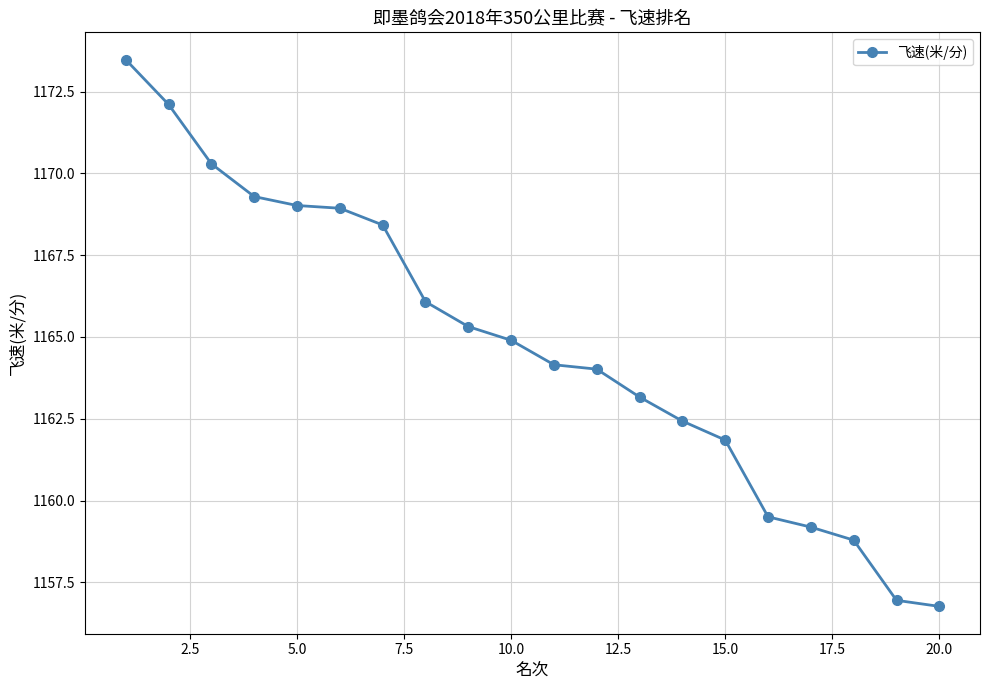

What is the difference between the second highest and second lowest values?

15.2